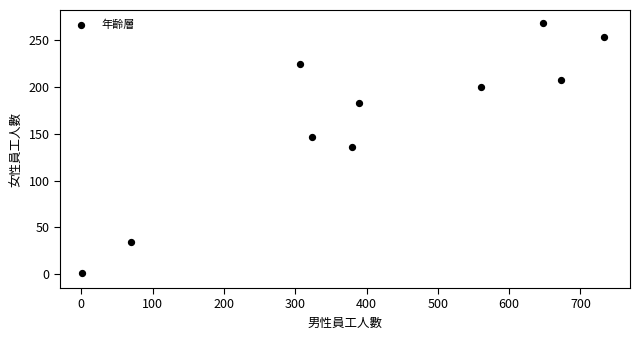

What is the range of Y values (max minus min)?

268